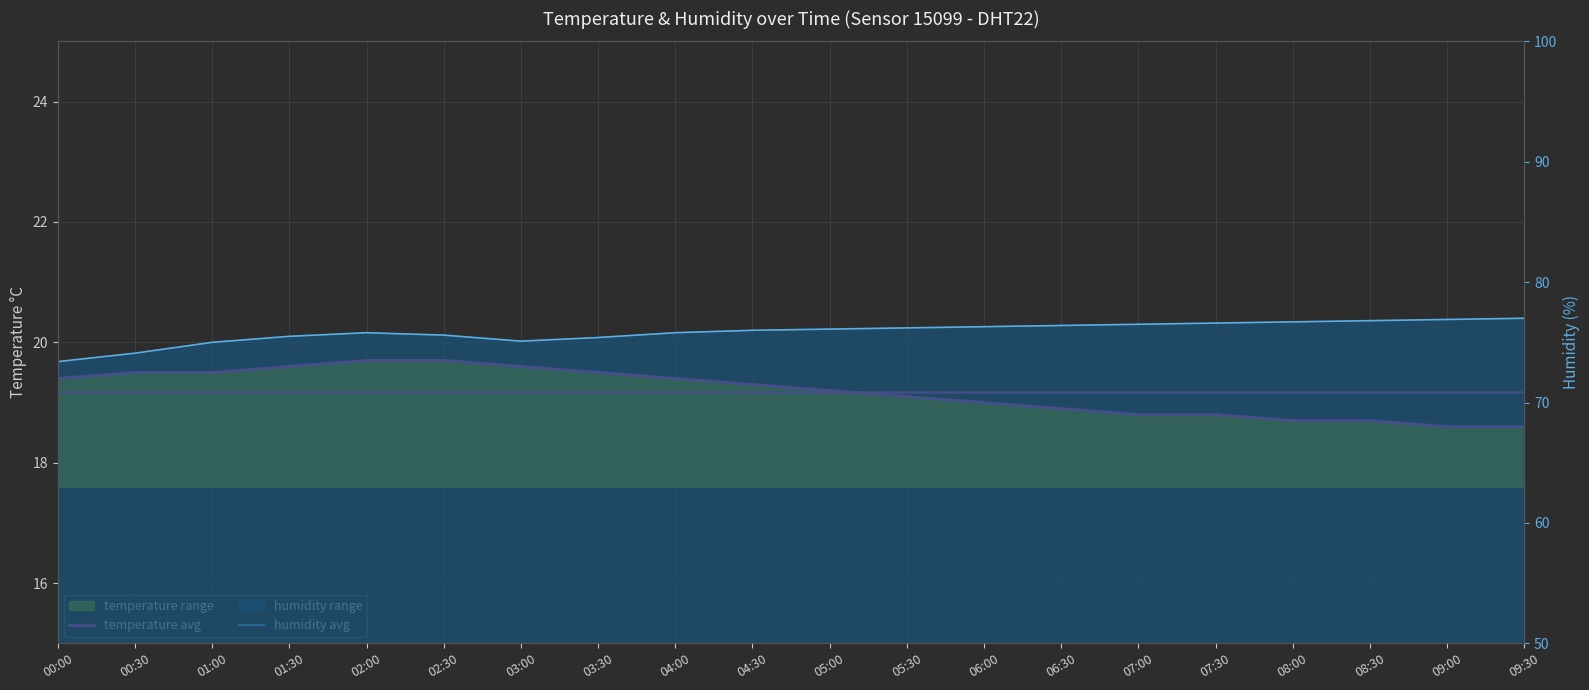

Is it true that temperature equals 32.9 at 02:00?

False